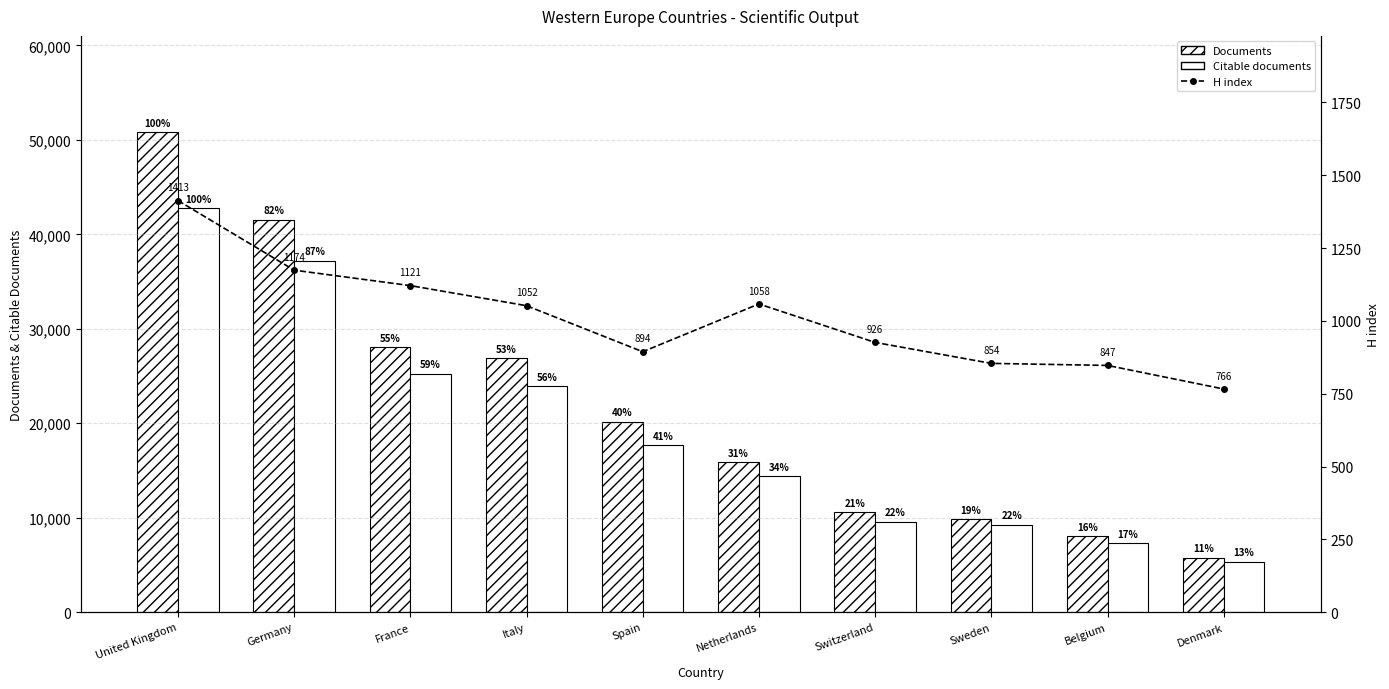

What are all the series names shown in the legend?

Documents, Citable documents, H index